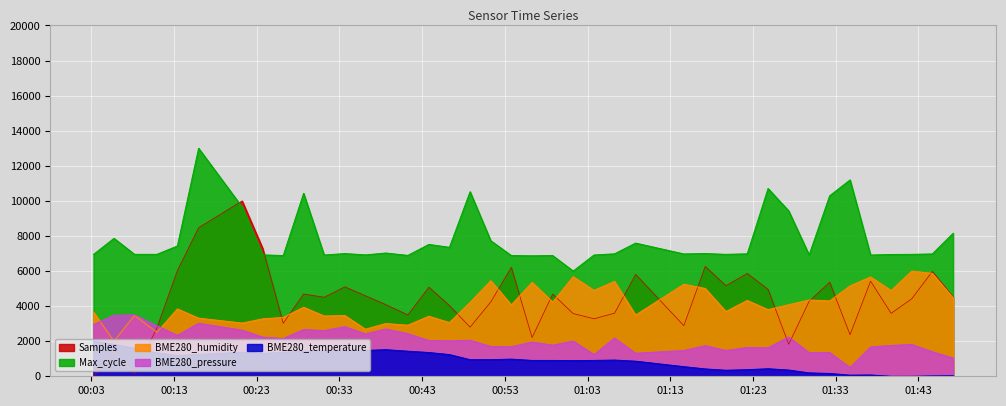

What is the difference between the second highest and second lowest values in the Max_cycle series?

4326.9